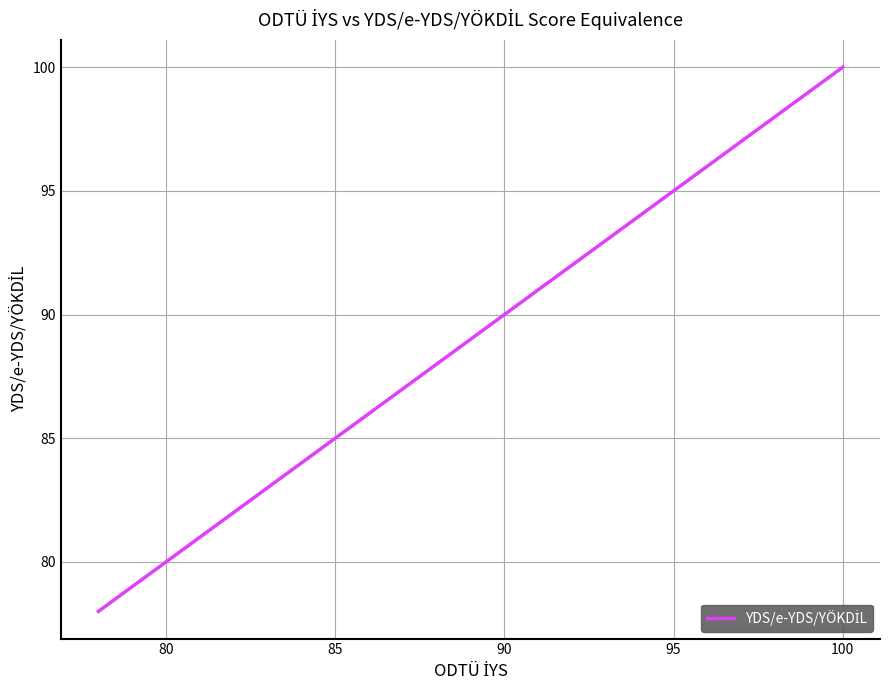

What is the greatest value displayed?

100